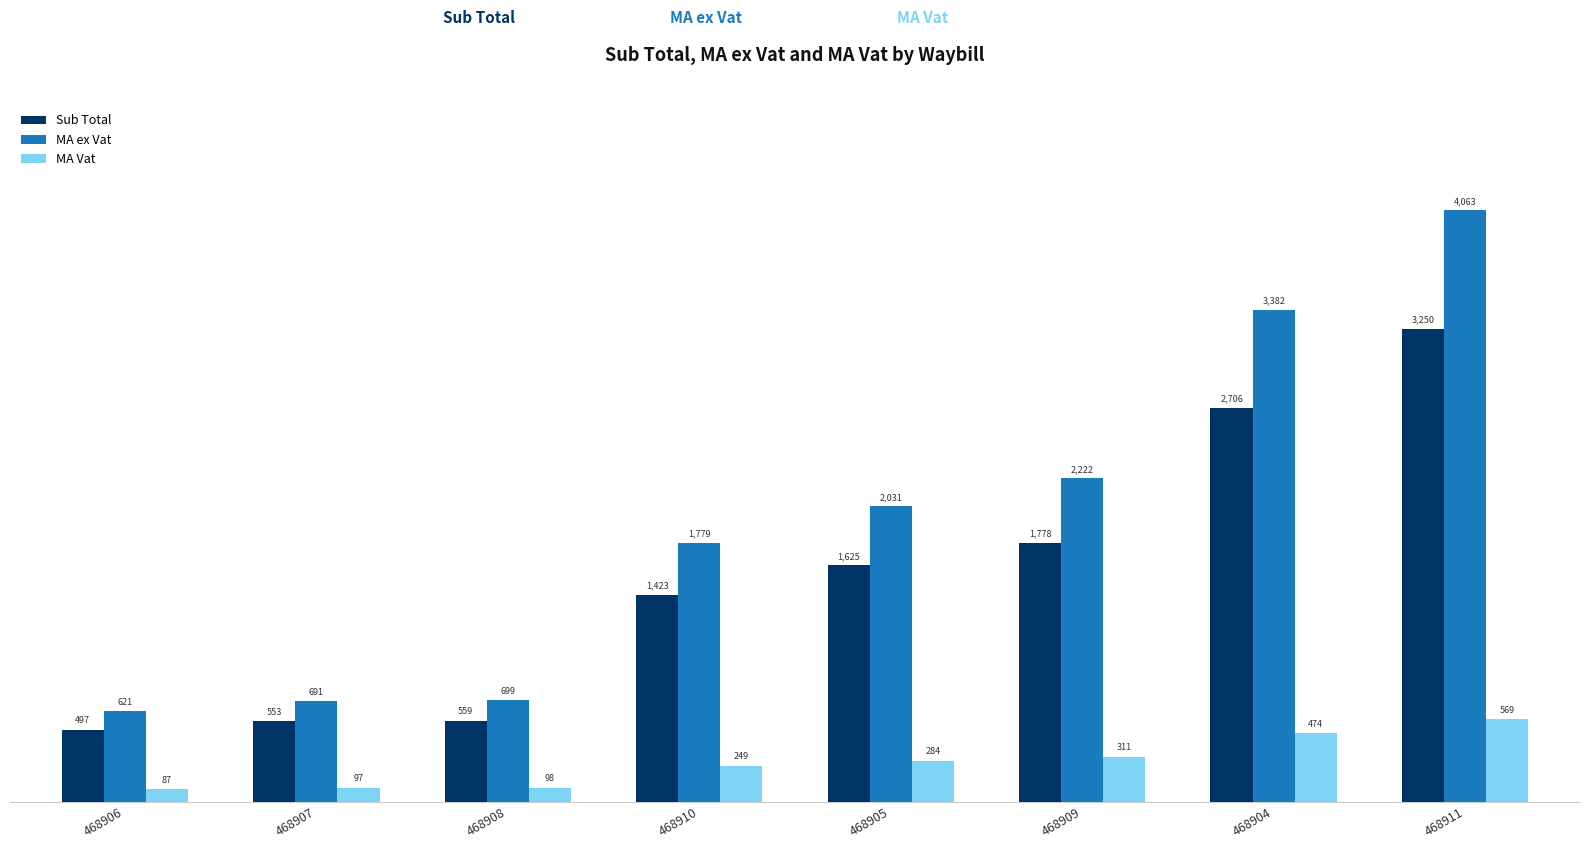

List the series in order of their peak value, highest first.

MA ex Vat, Sub Total, MA Vat